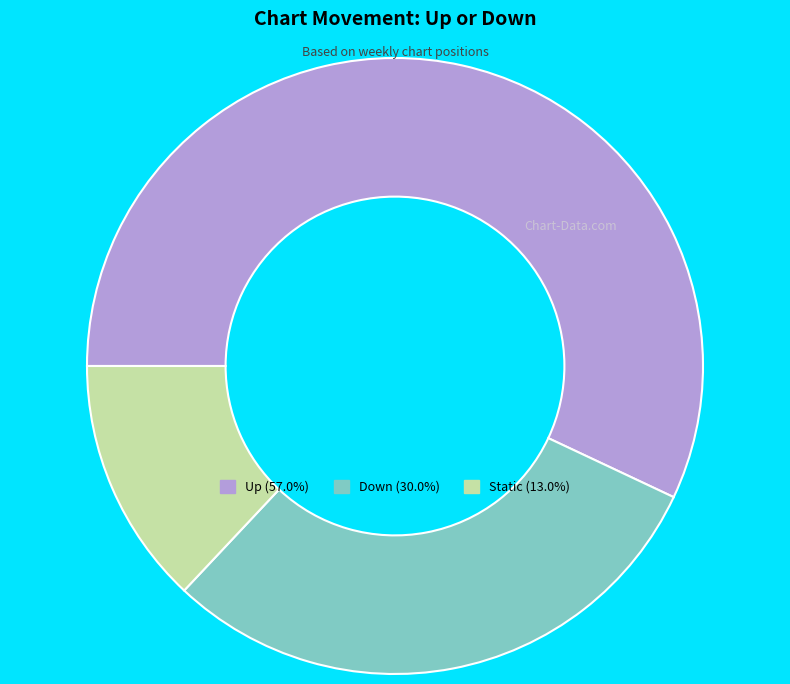

Does any single category account for the majority?

Yes